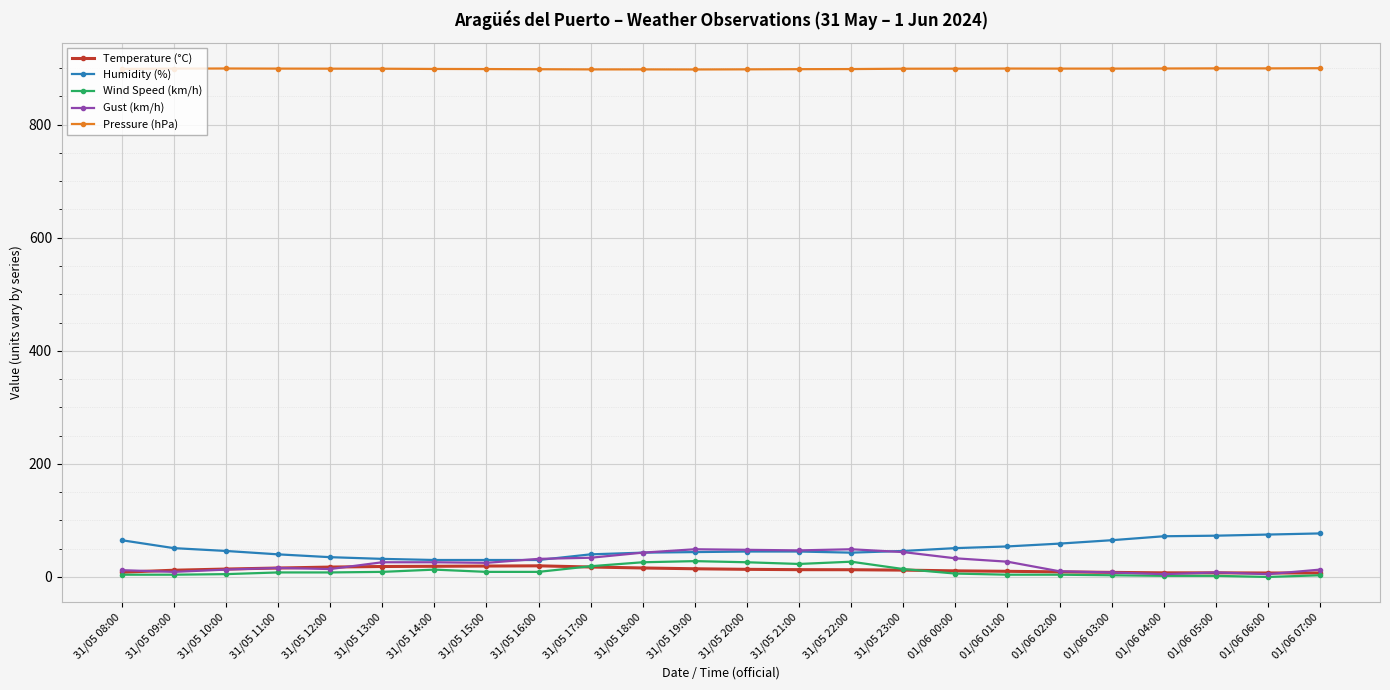

The value of Humidity (%) at 01/06 00:00 is 84.2. True or false?

False